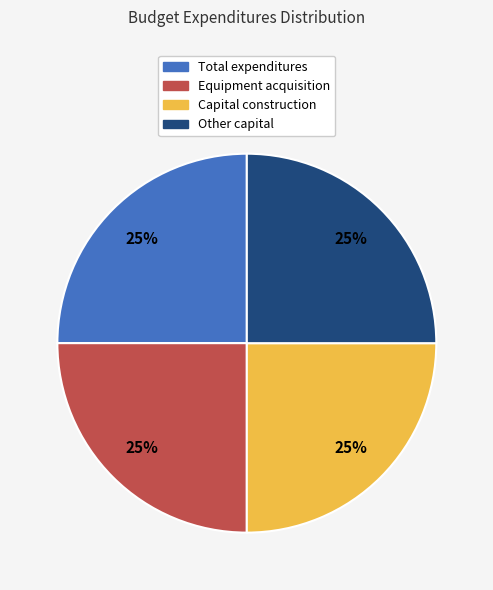

Is there any slice that represents more than half of the pie?

No